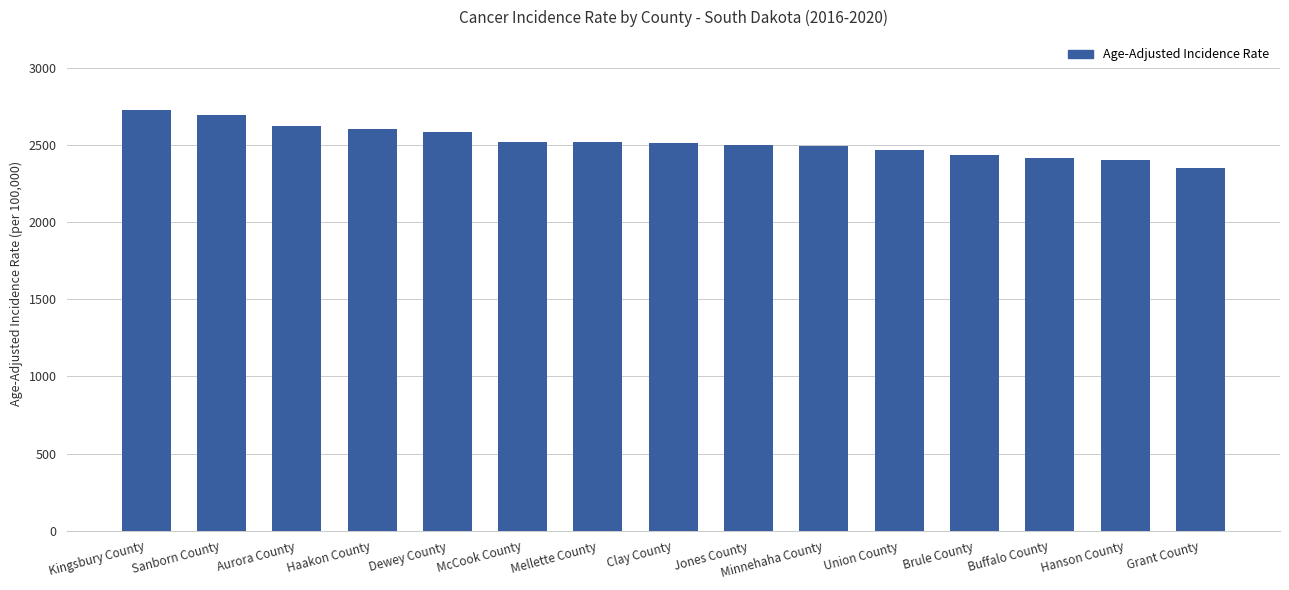

Count the number of categories in the chart.

15